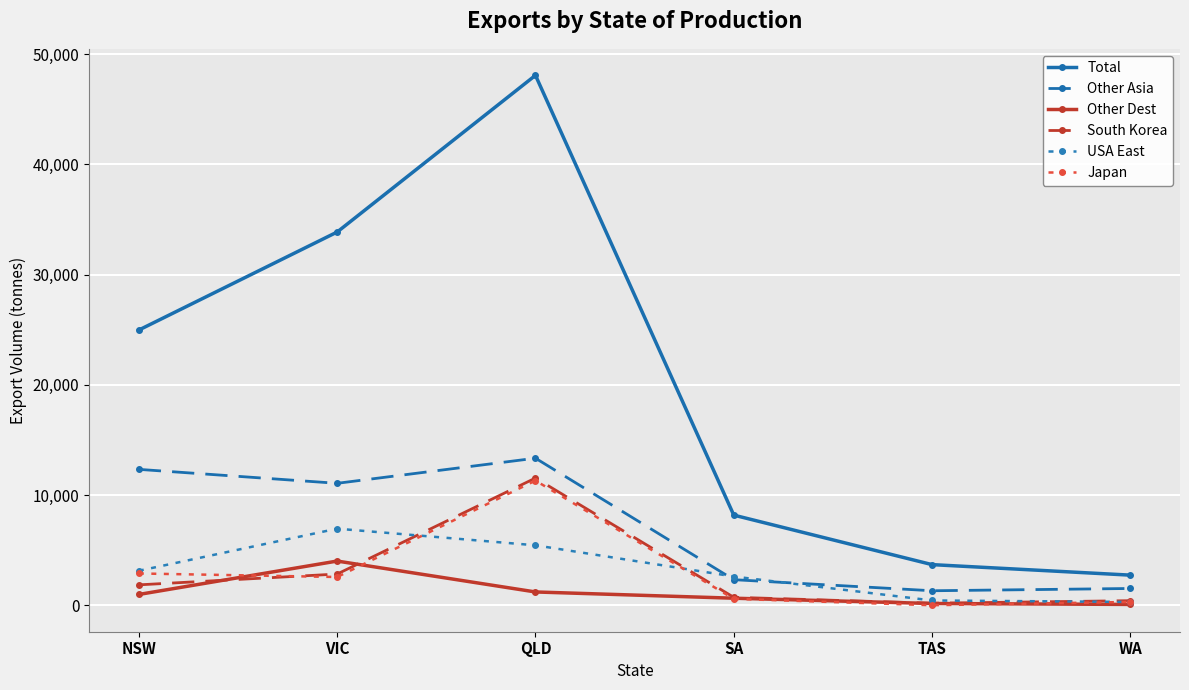

True or false: USA East has a value of 2072.0 at VIC.

False